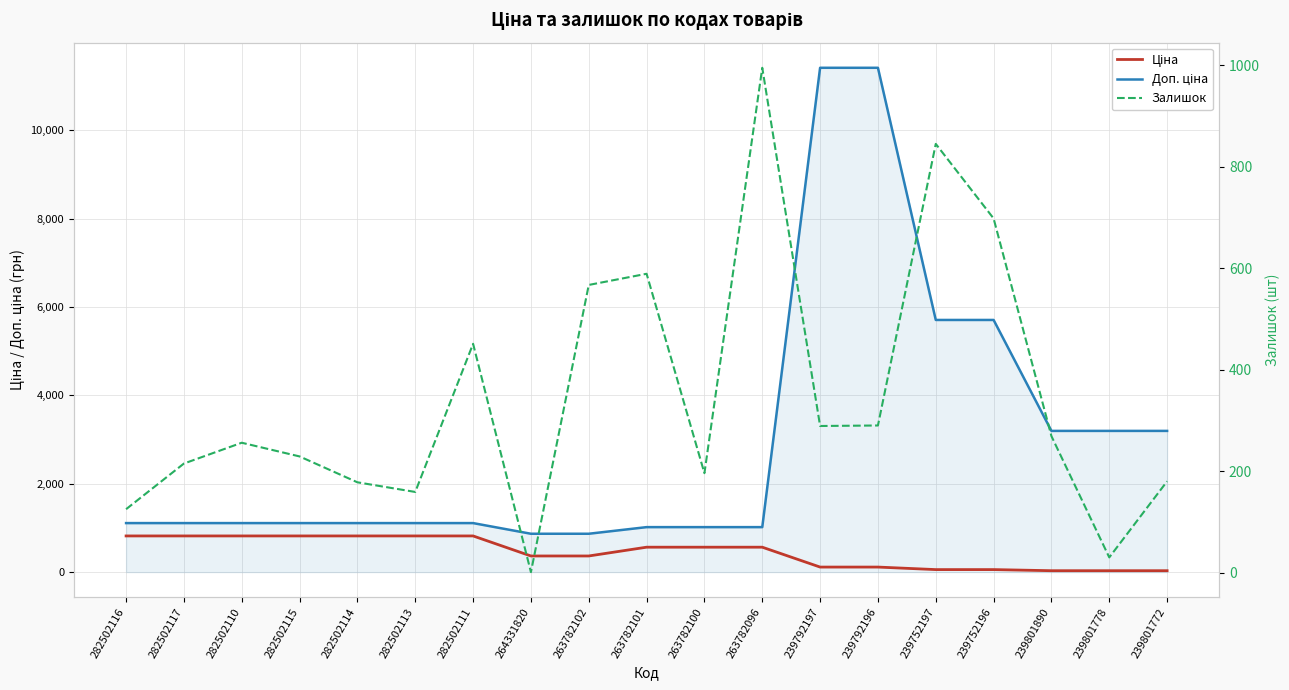

Reading right to left, extract all data points from this chart.

Ціна: 239801772=31.9	239801778=31.9	239801890=31.9	239752196=57.0	239752197=57.0	239792196=114.1	239792197=114.1	263782096=564.0	263782100=564.0	263782101=564.0	263782102=365.2	264331820=365.2	282502111=818.5	282502113=818.5	282502114=818.5	282502115=818.5	282502110=818.5	282502117=818.5	282502116=818.5
Доп. ціна: 239801772=3195.0	239801778=3195.0	239801890=3195.0	239752196=5705.0	239752197=5705.0	239792196=11410.0	239792197=11410.0	263782096=1017.8	263782100=1017.8	263782101=1017.8	263782102=868.0	264331820=868.0	282502111=1109.2	282502113=1109.2	282502114=1109.2	282502115=1109.2	282502110=1109.2	282502117=1109.2	282502116=1109.2
Залишок: 239801772=180.0	239801778=30.0	239801890=269.0	239752196=698.0	239752197=845.0	239792196=290.0	239792197=289.0	263782096=995.0	263782100=196.0	263782101=589.0	263782102=567.0	264331820=1.0	282502111=451.0	282502113=159.0	282502114=178.0	282502115=229.0	282502110=256.0	282502117=215.0	282502116=125.0